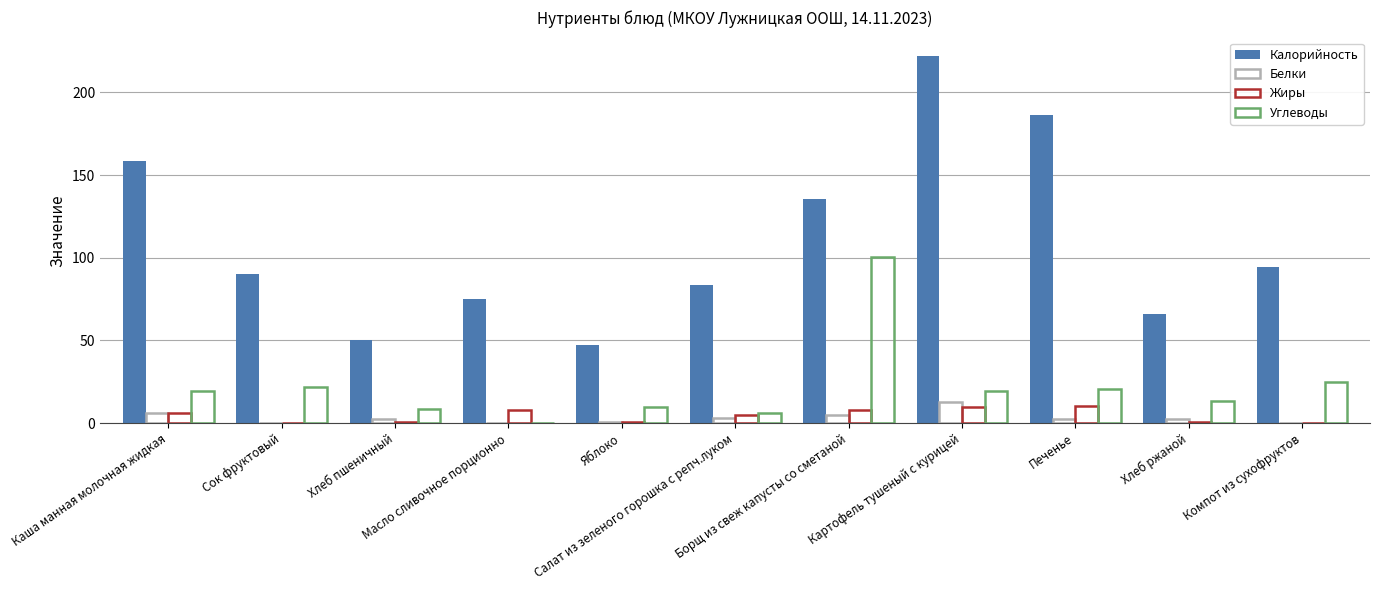

Rank the categories by Жиры value from highest to lowest.

Печенье, Картофель тушеный с курицей, Масло сливочное порционно, Борщ из свеж капусты со сметаной, Каша манная молочная жидкая, Салат из зеленого горошка с репч.луком, Хлеб пшеничный, Хлеб ржаной, Яблоко, Сок фруктовый, Компот из сухофруктов